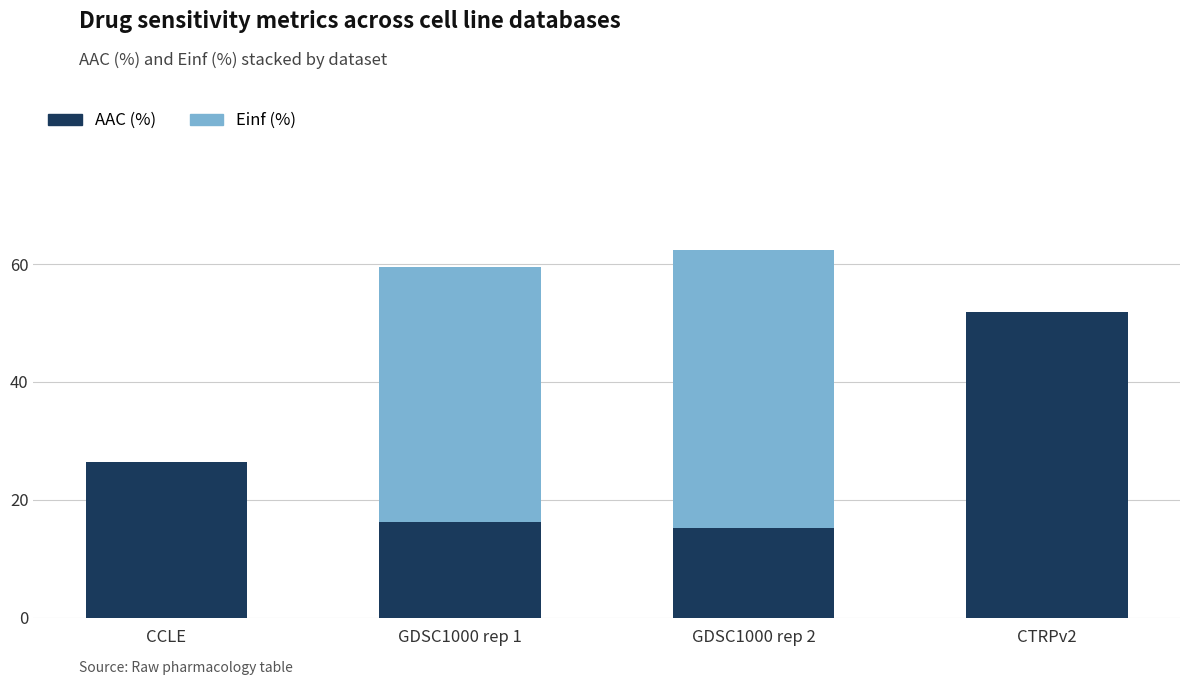

What is the total value across all series at CCLE?

26.5